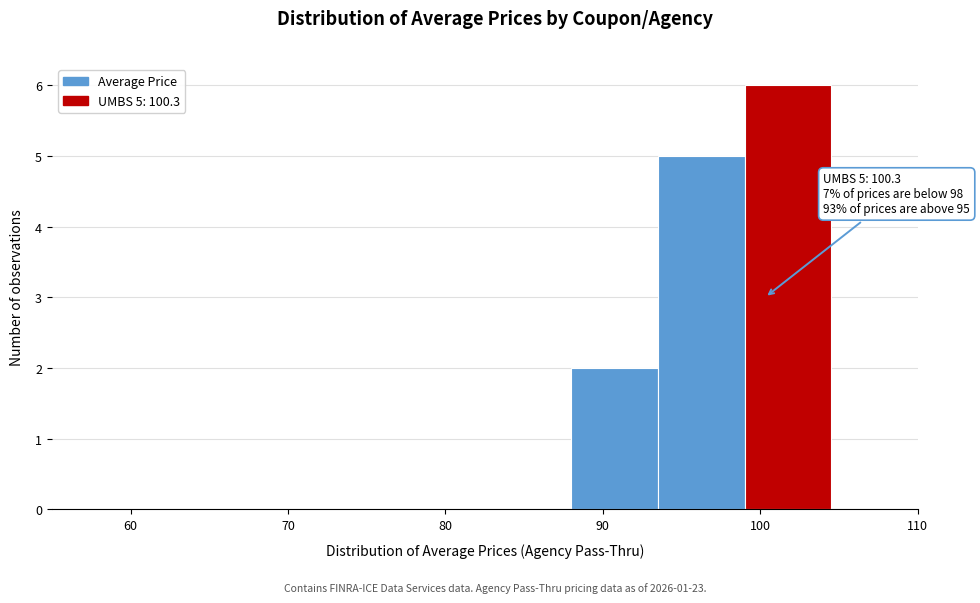

Which range on the x-axis has the tallest bar?

99.0 to 104.5